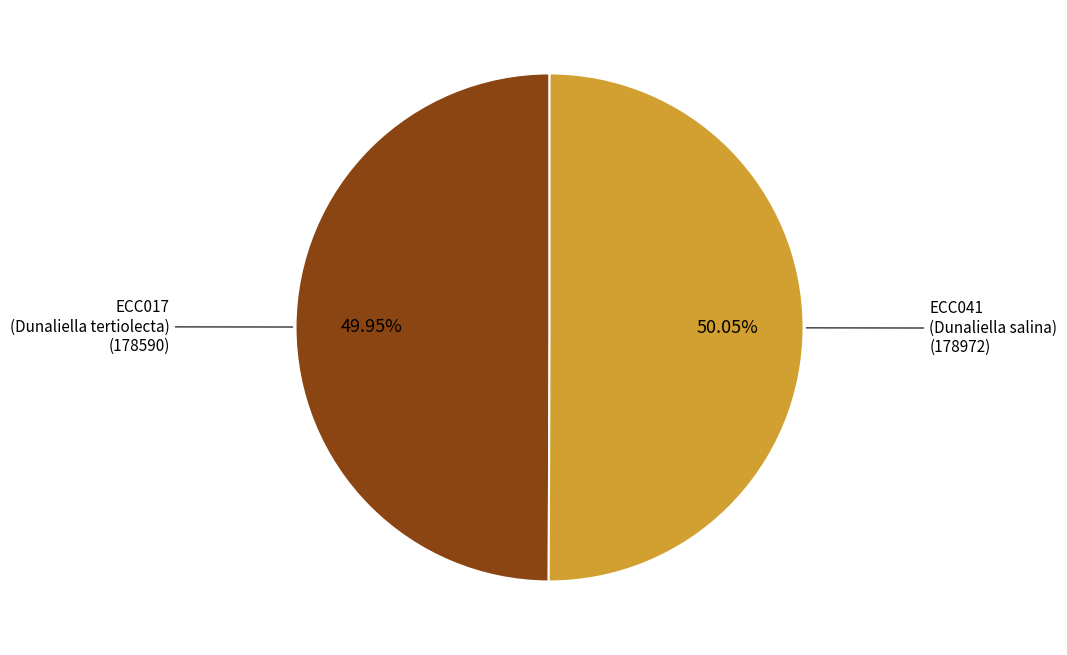

Does any single category account for the majority?

Yes